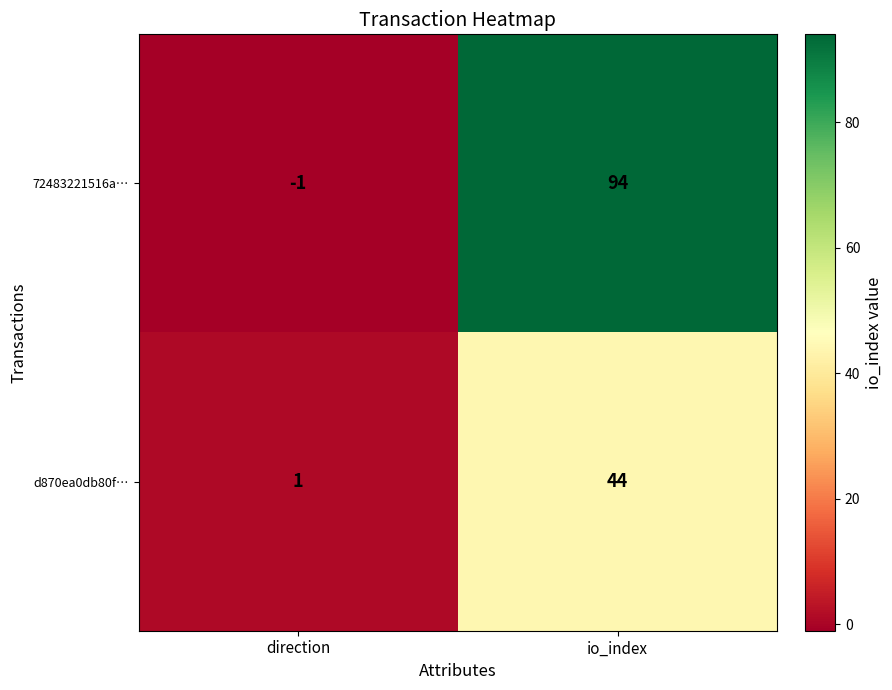

Which series has the largest total across all categories?

72483221516a…